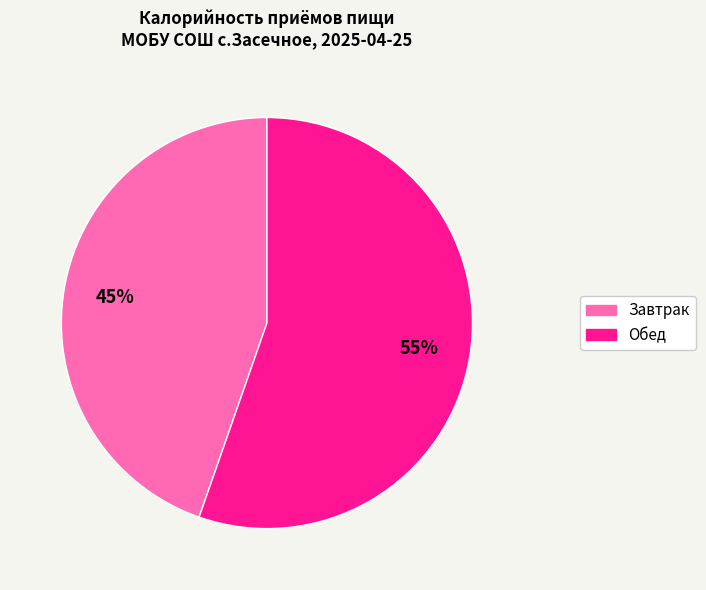

To the nearest percent, what is the combined percentage of Завтрак and Обед?

100%